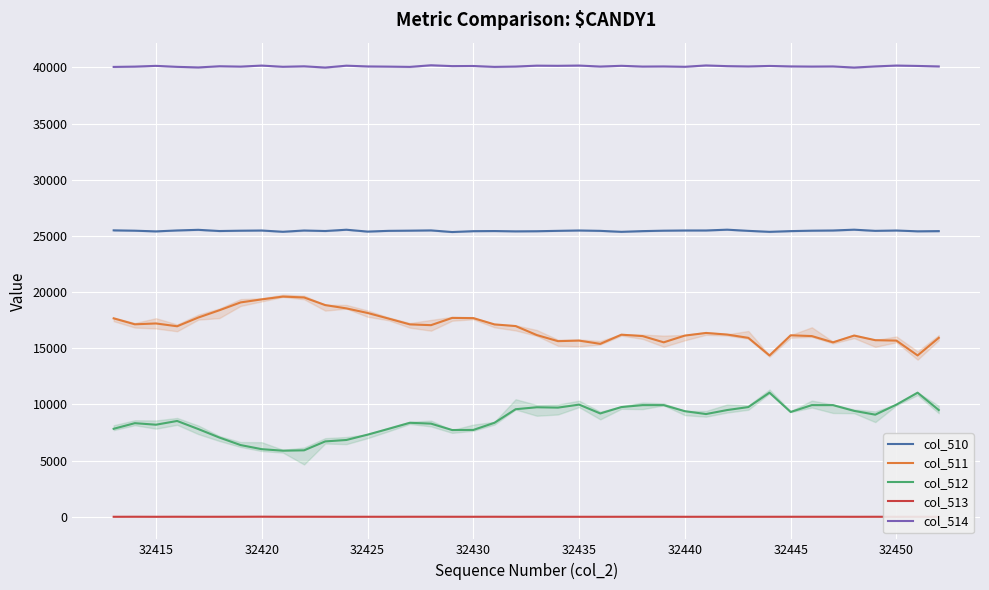

True or false: col_511 and col_512 cross at least once.

False